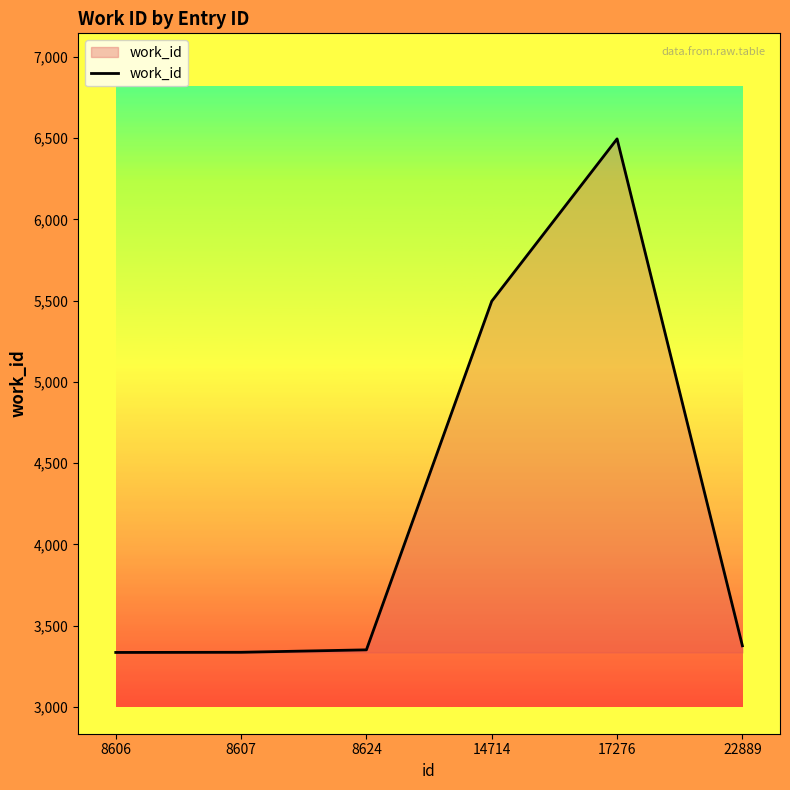

What is the change in value from 8607 to 14714?

+2161